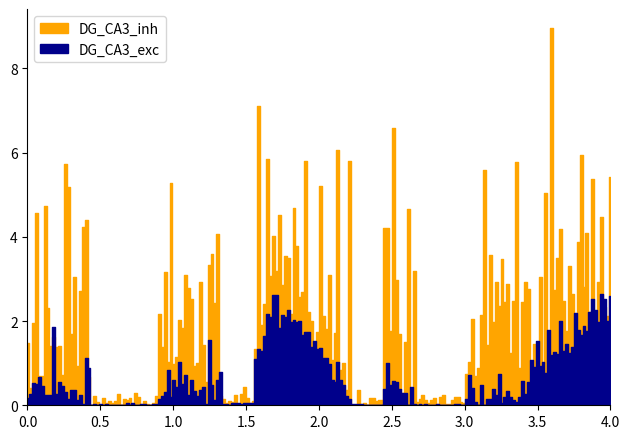

The DG_CA3_exc series shows 3 at Europa. True or false?

False